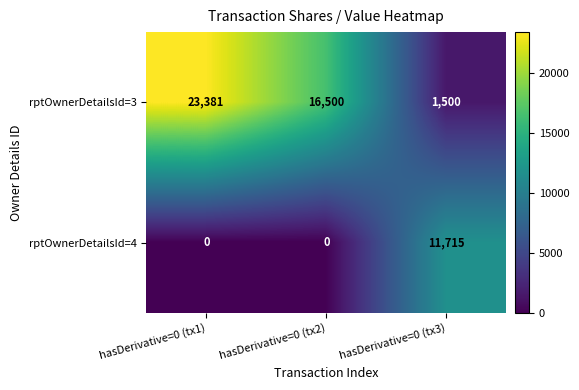

The value of rptOwnerDetailsId=3 at hasDerivative=0 (tx1) is 23381. True or false?

True